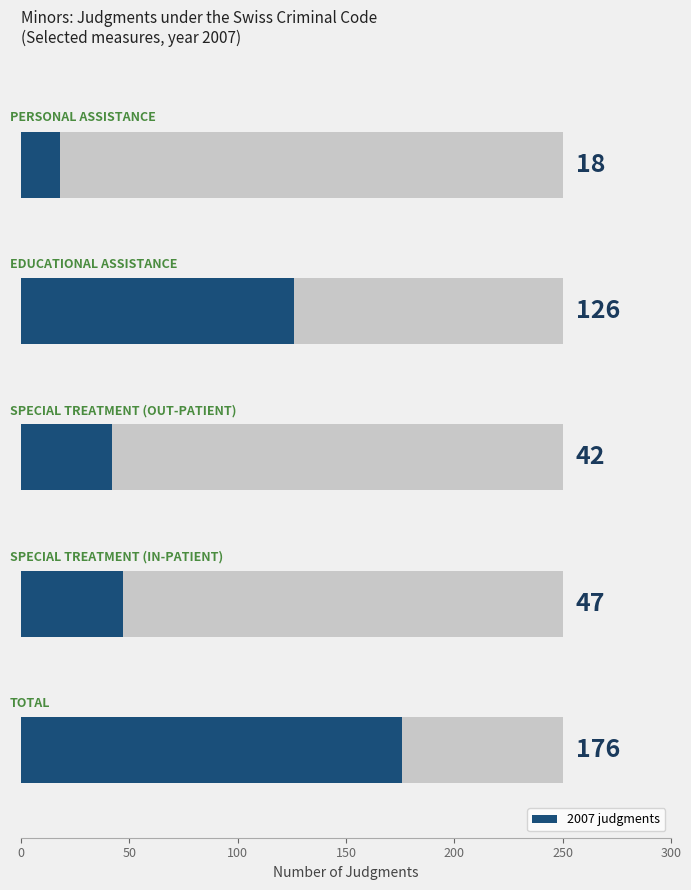

Are the bars horizontal?

Yes